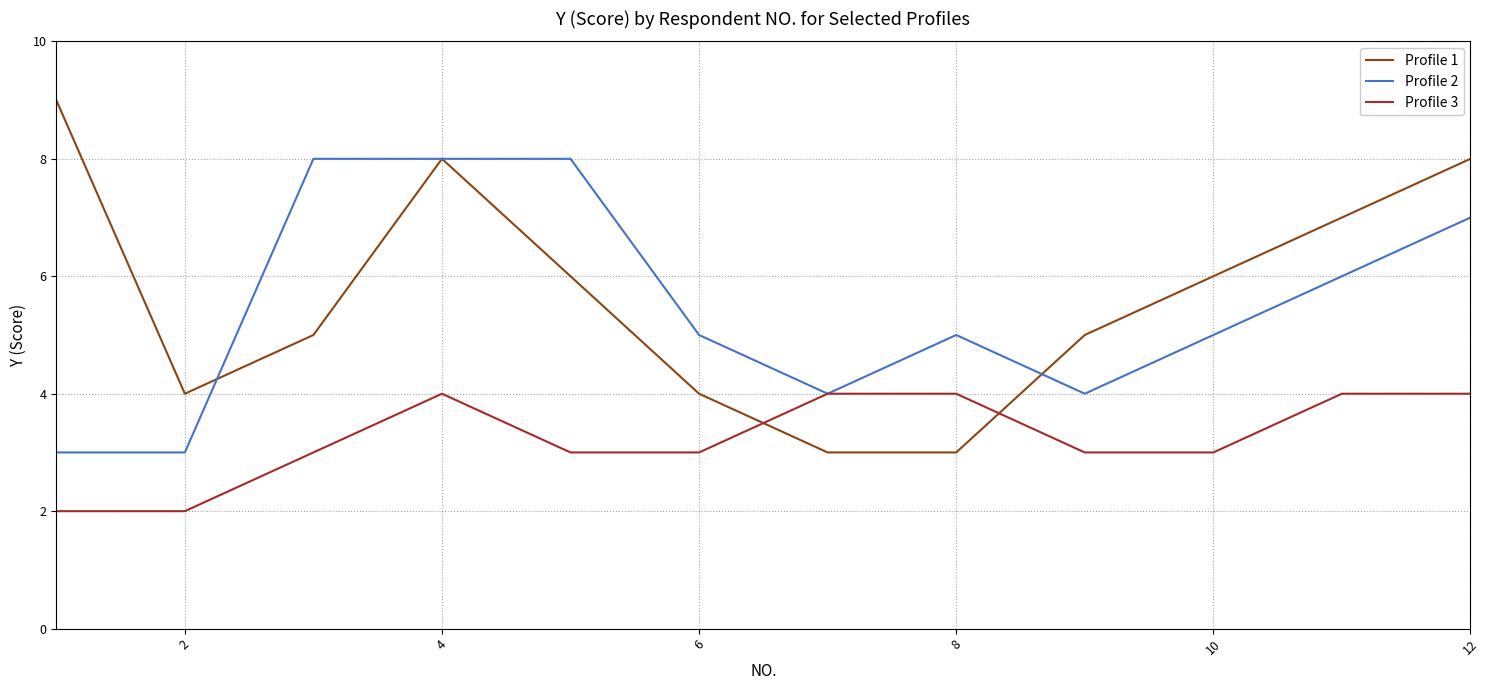

Reading left to right, list all the values displayed in this chart.

Profile 1: 9	4	5	8	6	4	3	3	5	6	7	8
Profile 2: 3	3	8	8	8	5	4	5	4	5	6	7
Profile 3: 2	2	3	4	3	3	4	4	3	3	4	4